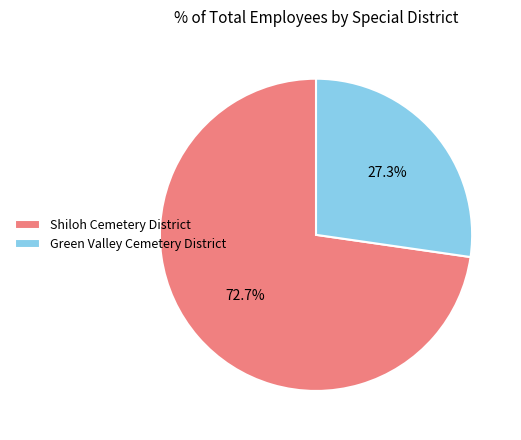

Combined, do Shiloh Cemetery District and Green Valley Cemetery District account for over 50%?

Yes